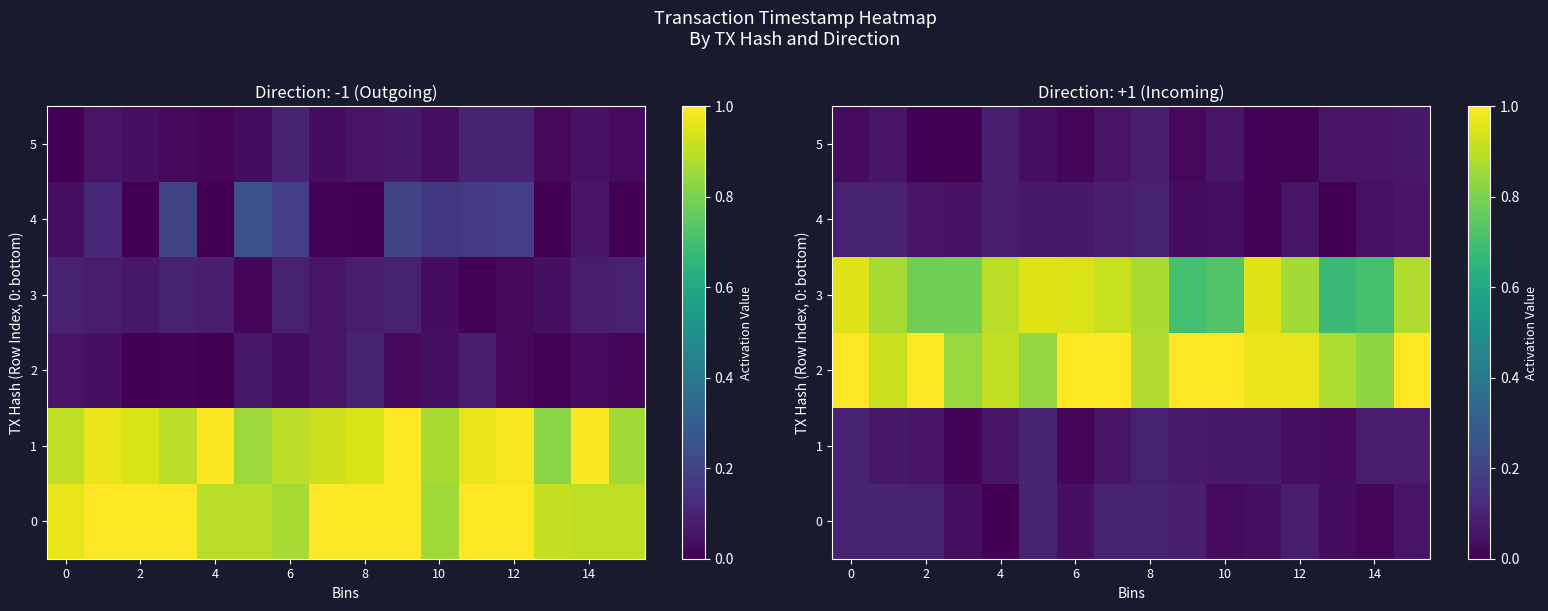

At how many categories does at least one series exceed 0?

16